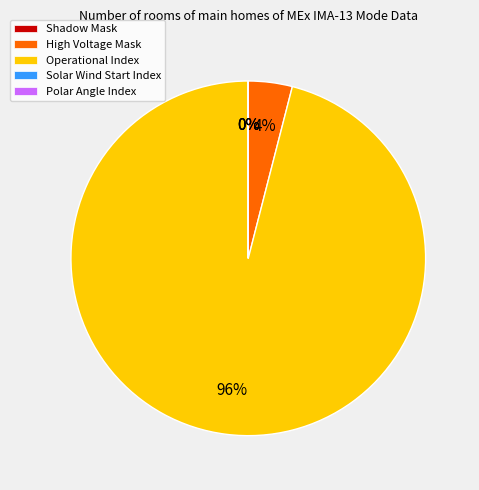

To the nearest percent, what percentage of the pie is High Voltage Mask?

4%